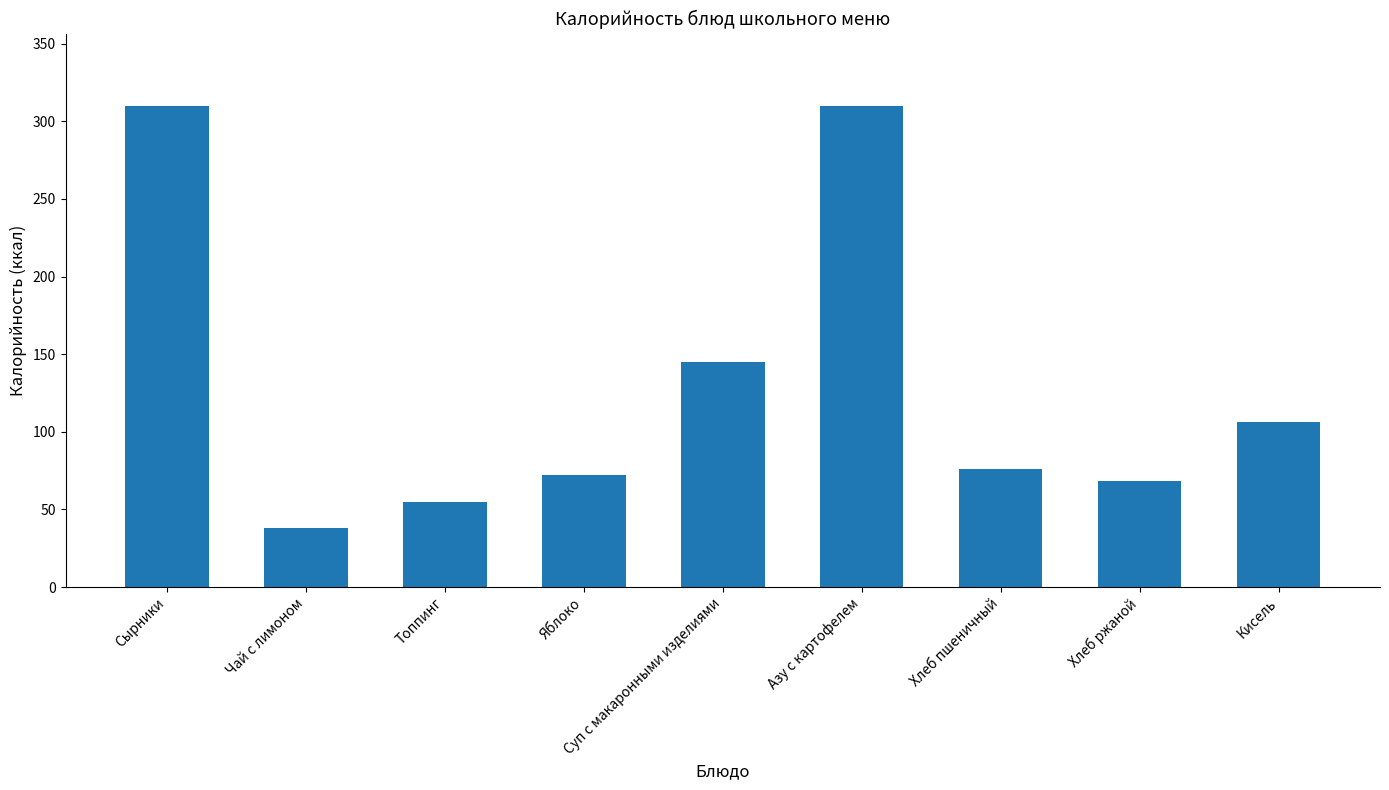

True or false: the data shows 88.9 at Топпинг.

False